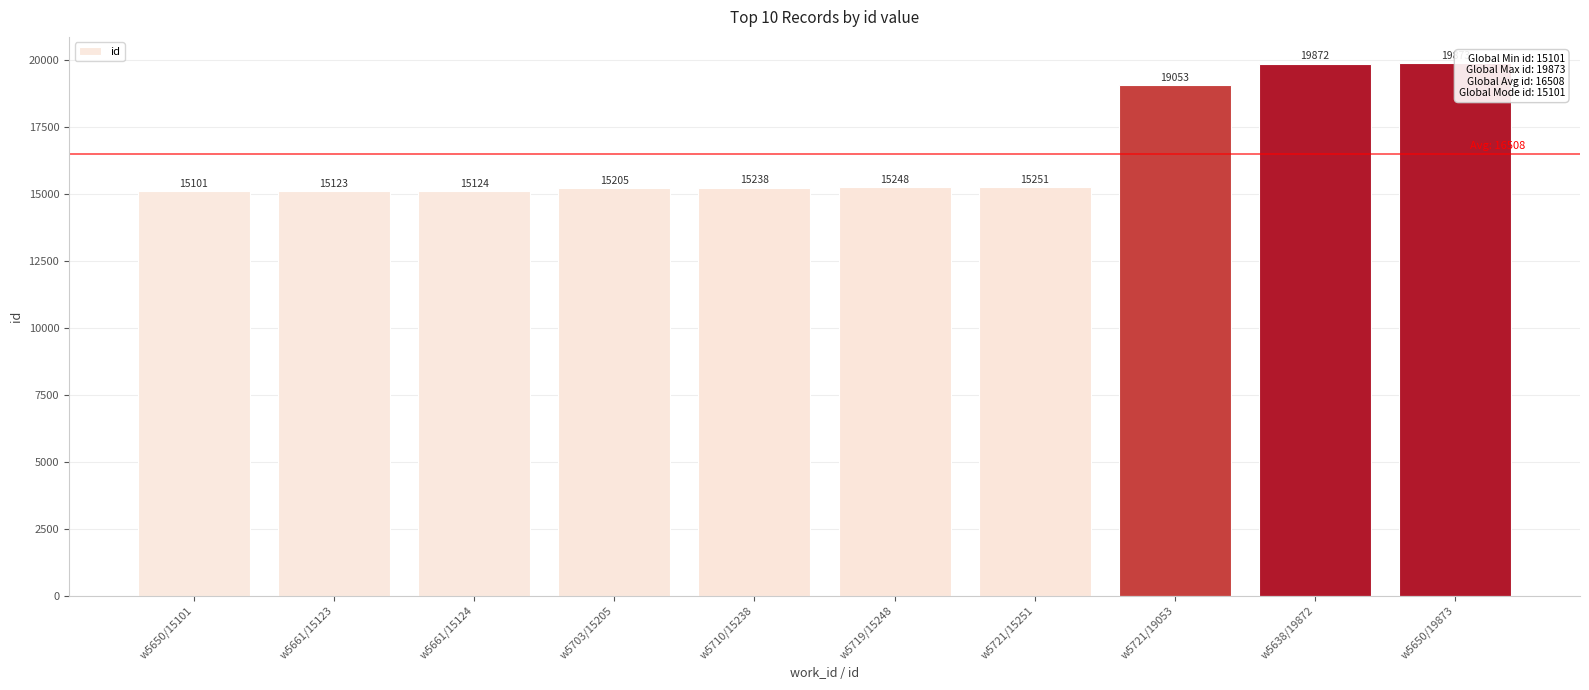

Which label corresponds to the smallest value in the chart?

w5650/15101